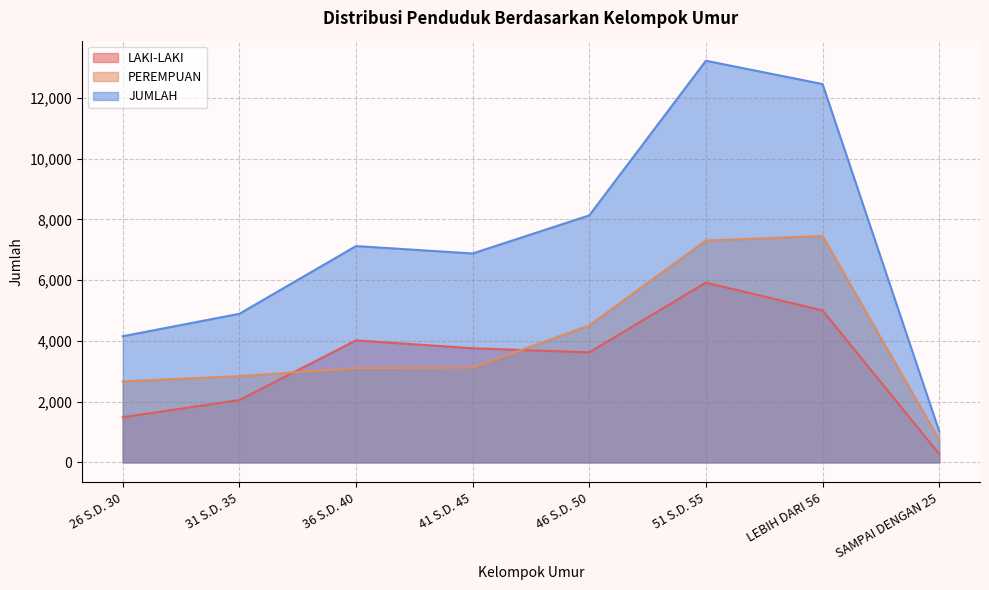

At which category is the sum across all series the highest?

51 S.D. 55